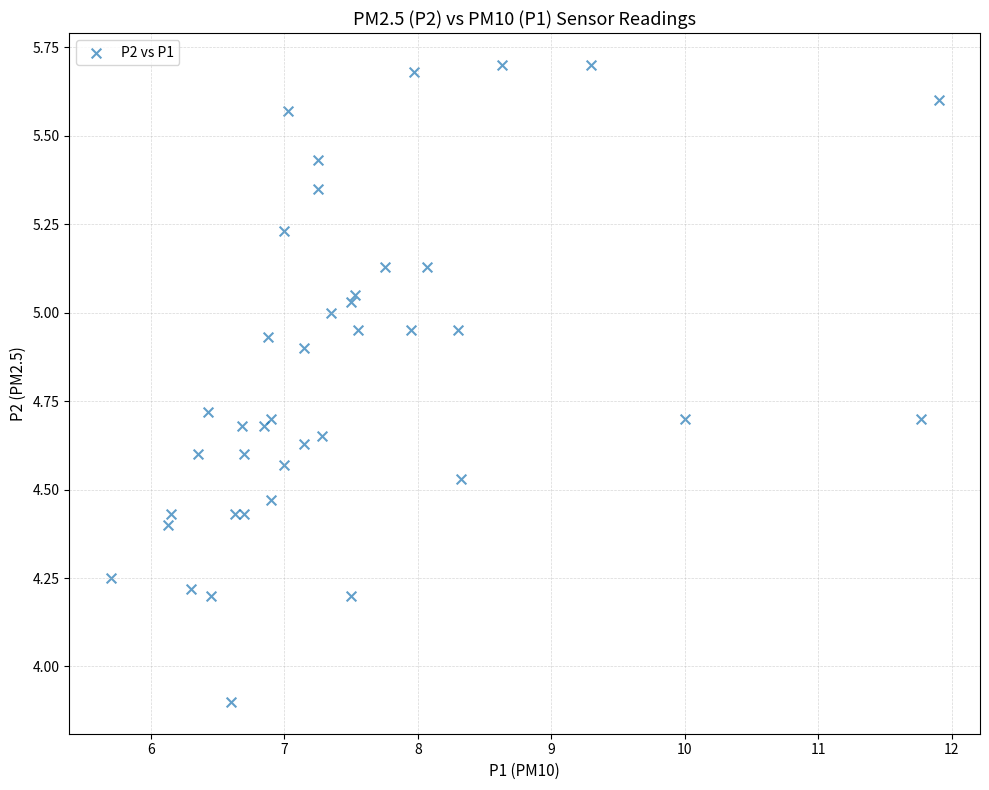

What Y value in the scatter plot is closest to 4?

3.9